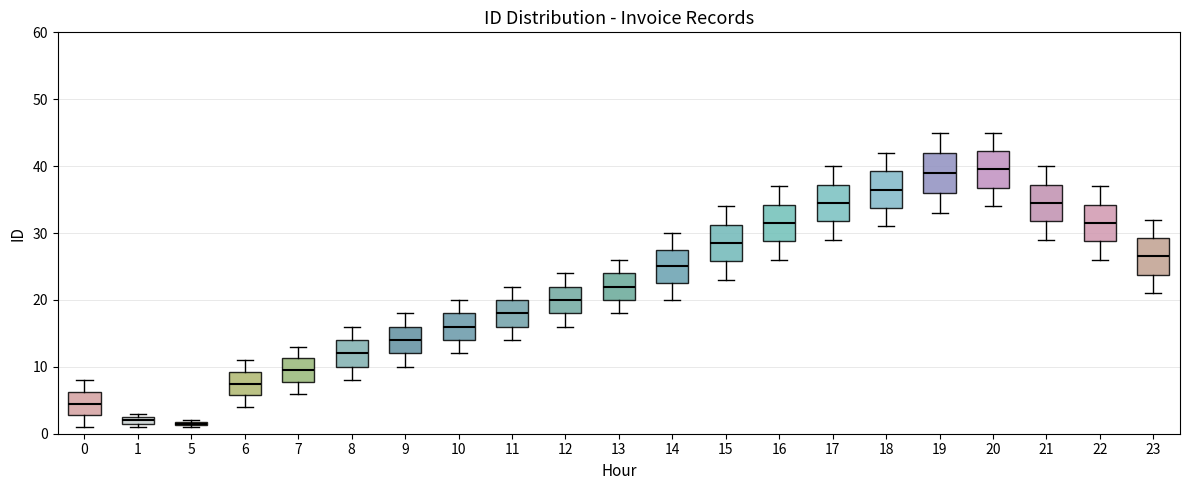

Where is the upper edge of the box at x = 0 on the y-axis? The values are not printed on the chart, so give them approximately, as read against the axis.

6